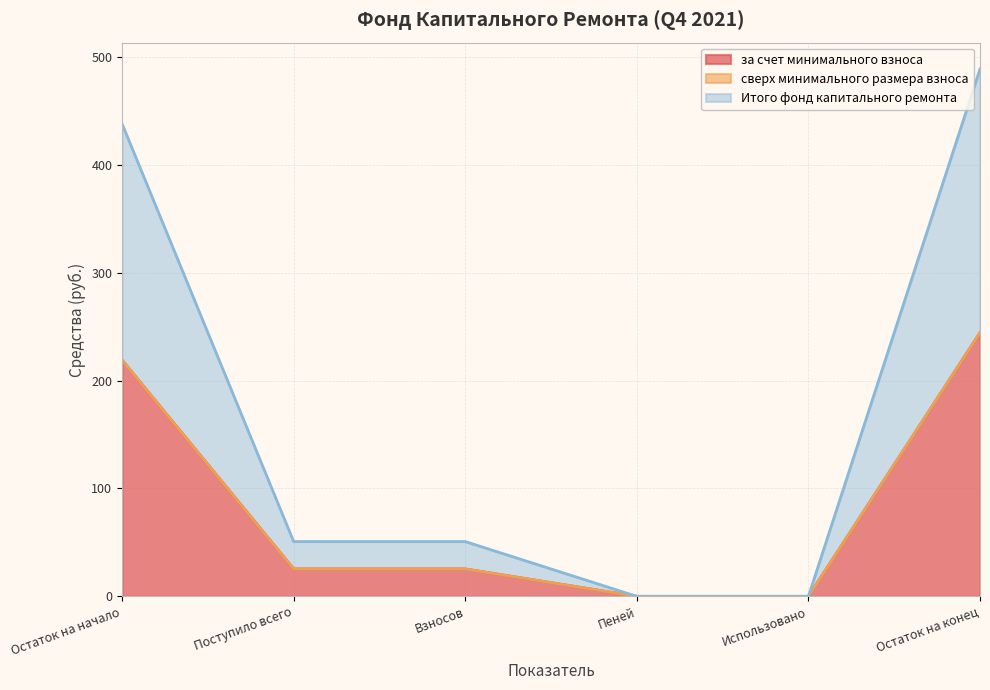

Does the chart display data point markers on the line(s)?

No